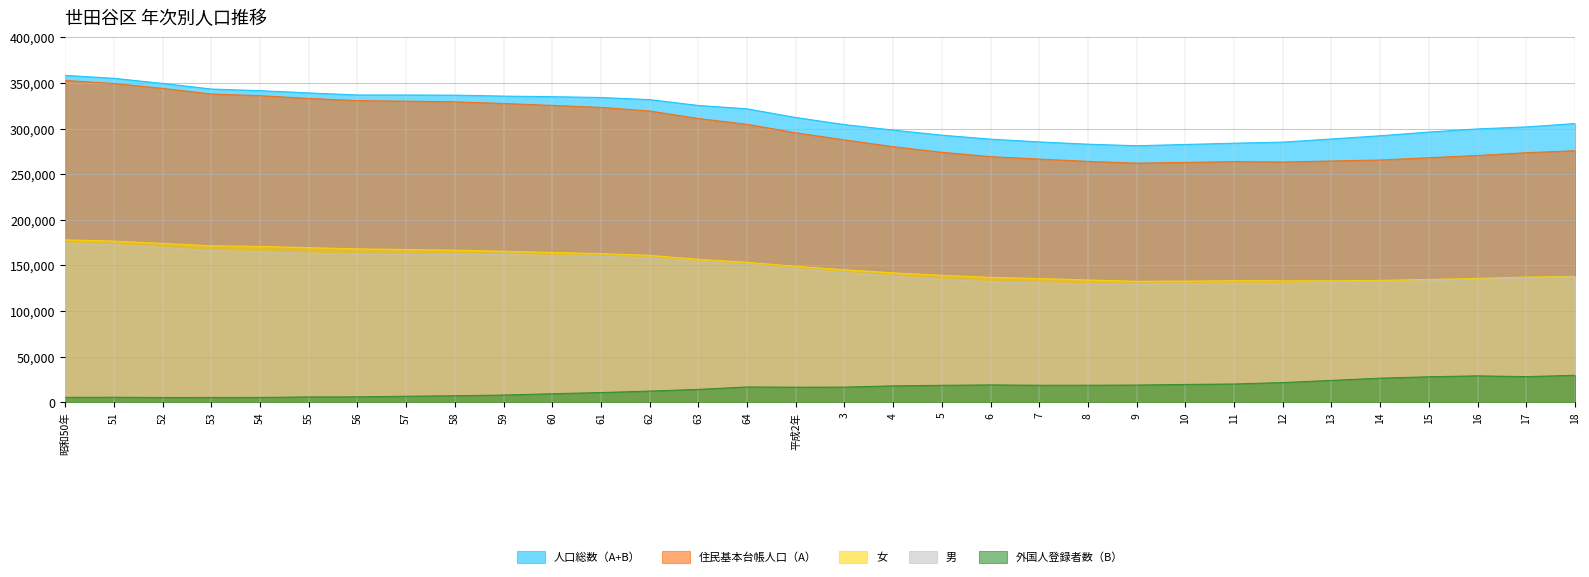

True or false: 人口総数（A+B） and 女 intersect in this chart.

False